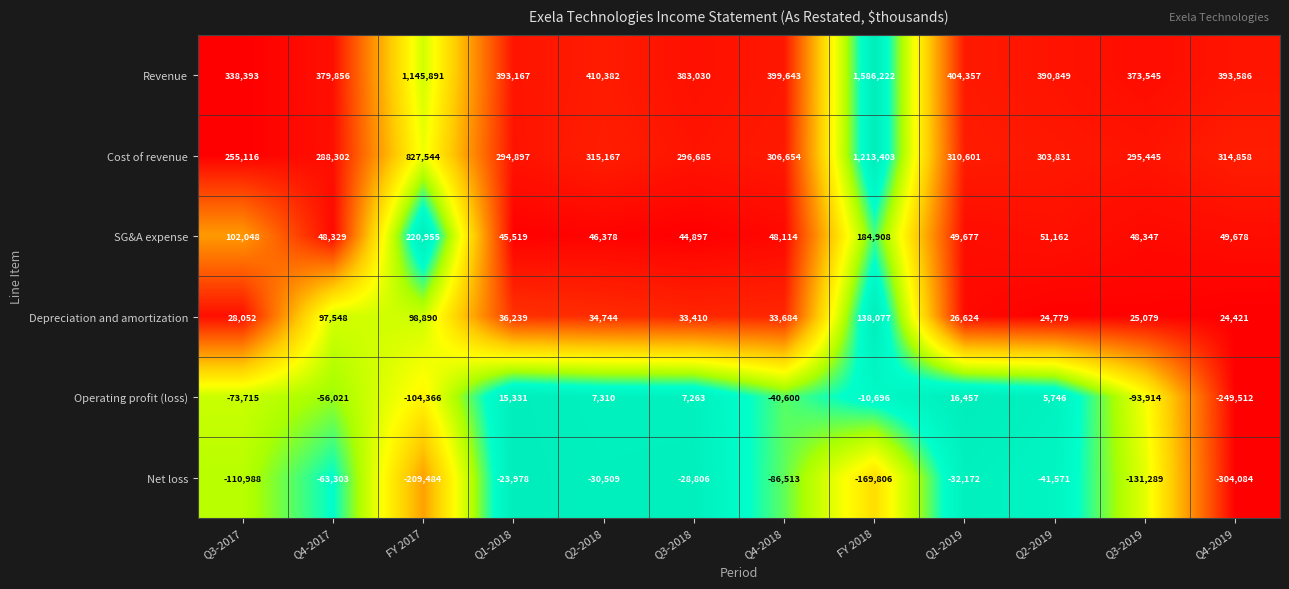

At which label does Revenue reach its minimum?

Q3-2017